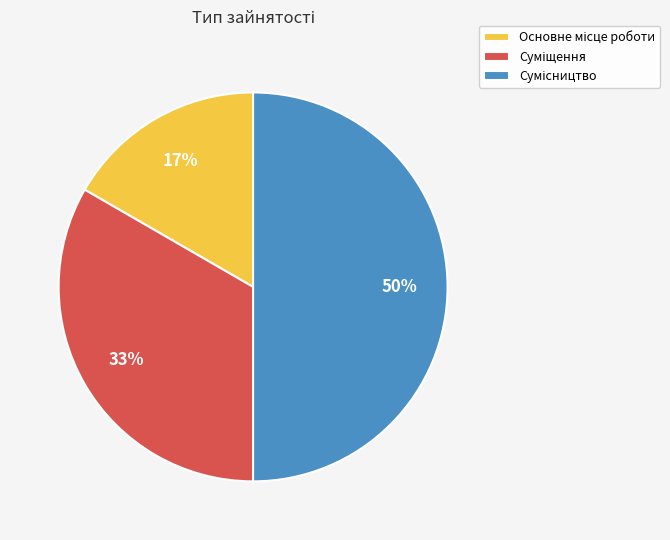

To the nearest percent, what is the average slice percentage?

33%